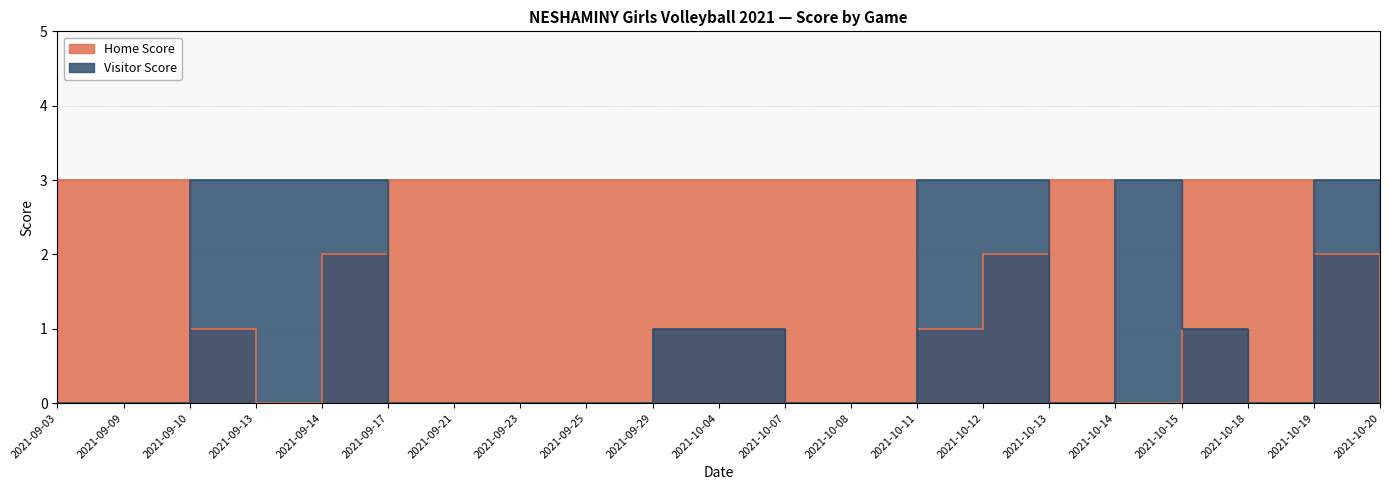

What position from the right is 2021-10-18?

3